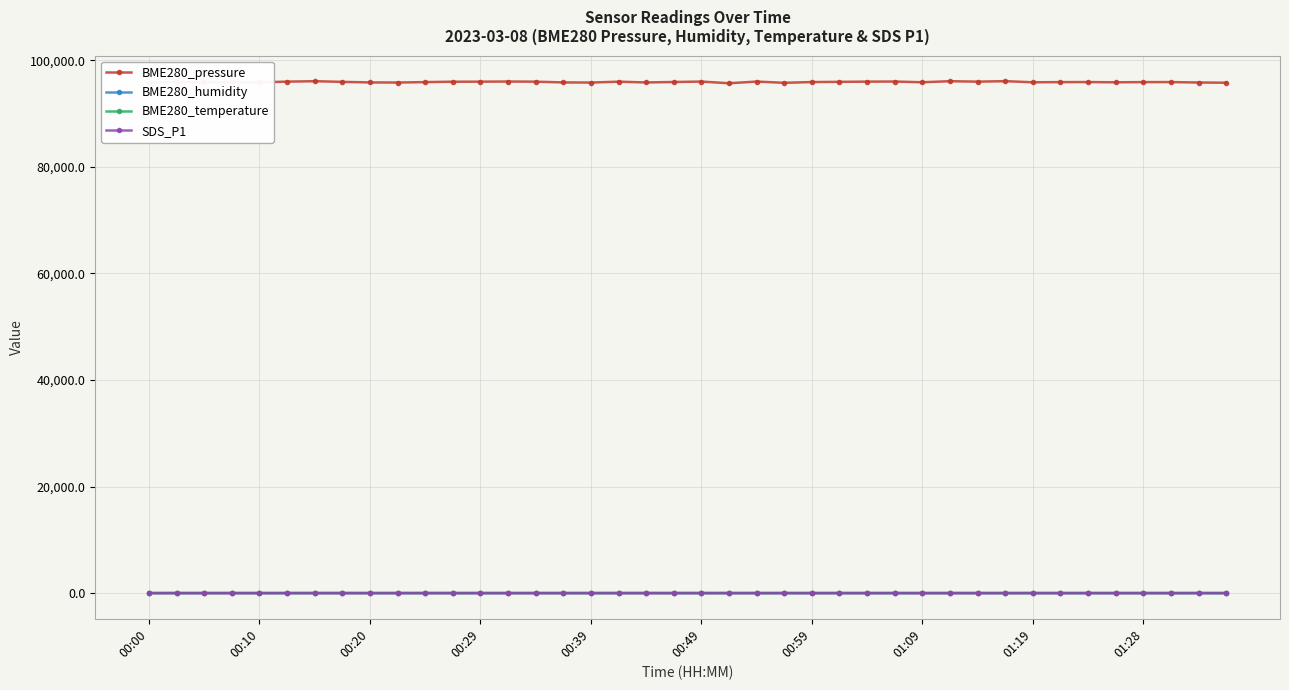

Which series has the largest total across all categories?

BME280_pressure